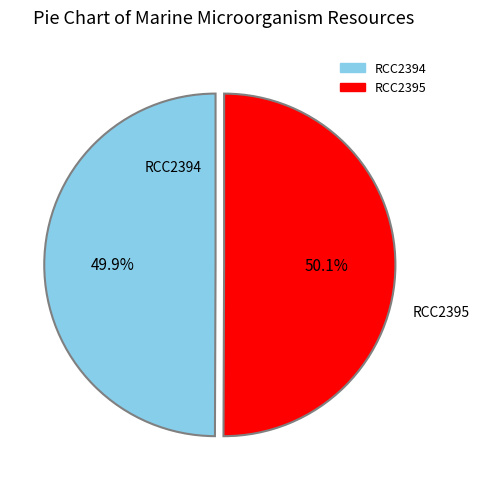

What is the ratio of the value at RCC2395 to the value at RCC2394?

1.0